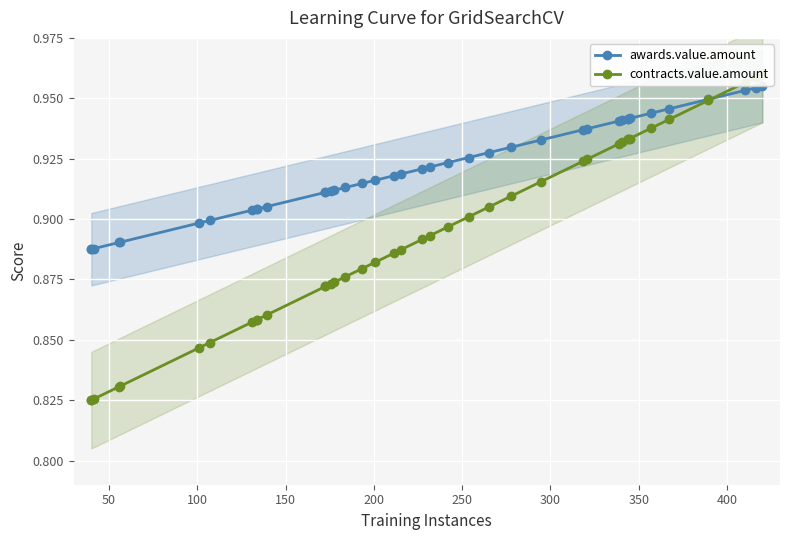

What is the average value of the awards.value.amount series?

0.9